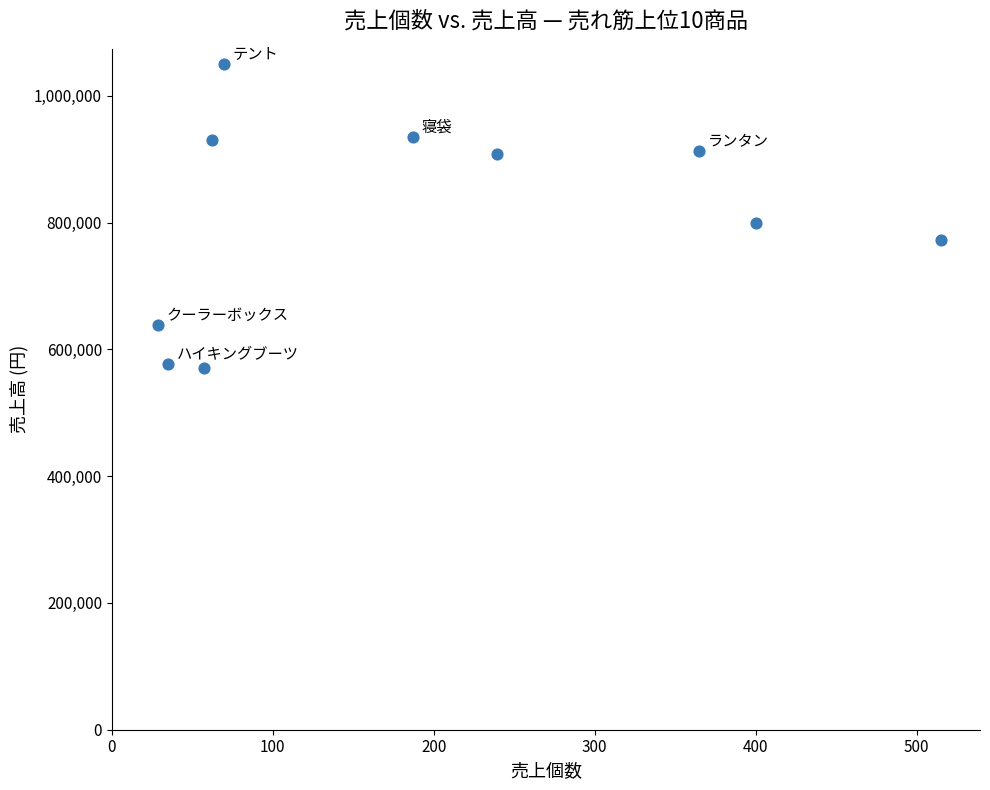

What is the average X value?

196